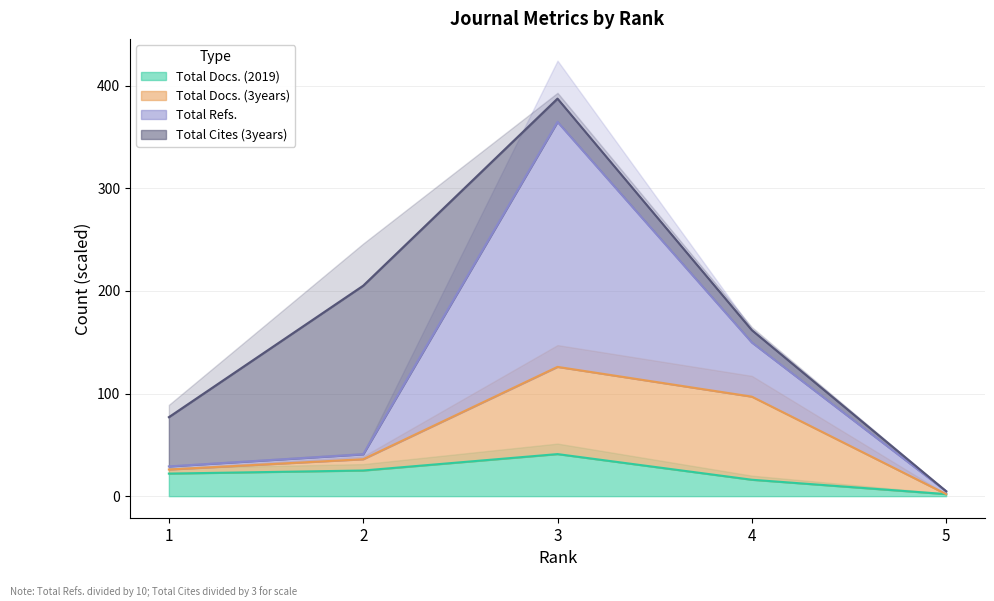

The value of Total Docs. (2019) at 3 is 62. True or false?

False